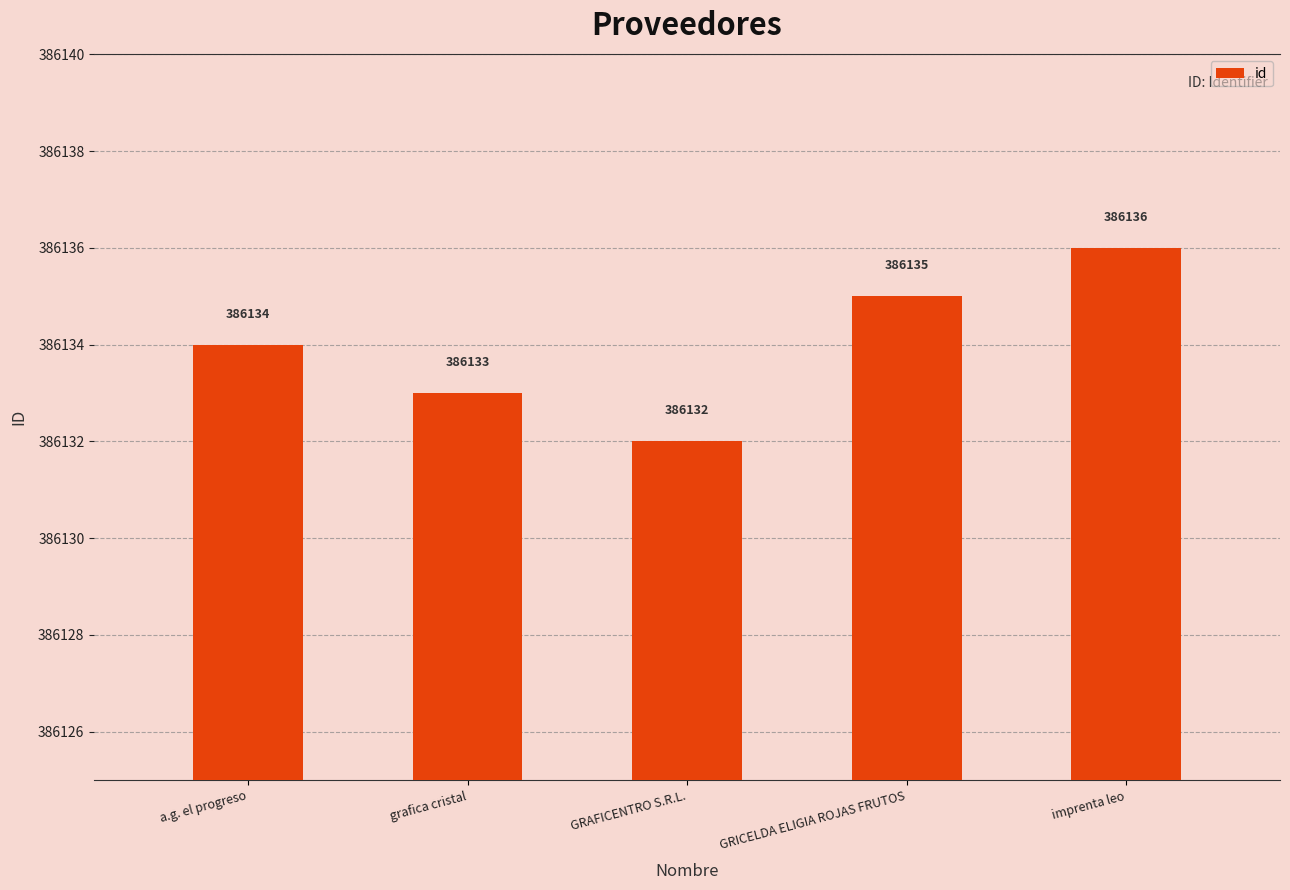

Reading right to left, transcribe all the data shown in this chart.

imprenta leo=386136	GRICELDA ELIGIA ROJAS FRUTOS=386135	GRAFICENTRO S.R.L.=386132	grafica cristal=386133	a.g. el progreso=386134